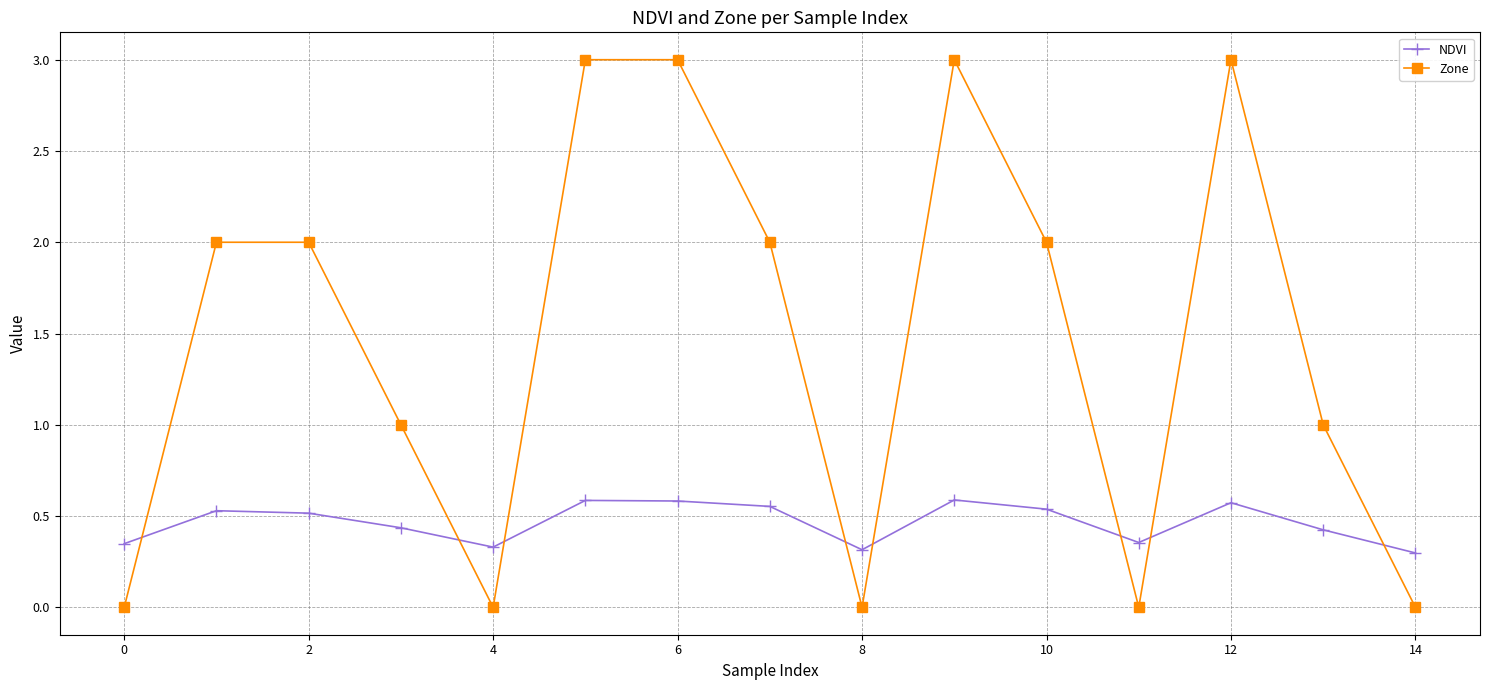

What are all the series names shown in the legend?

NDVI, Zone